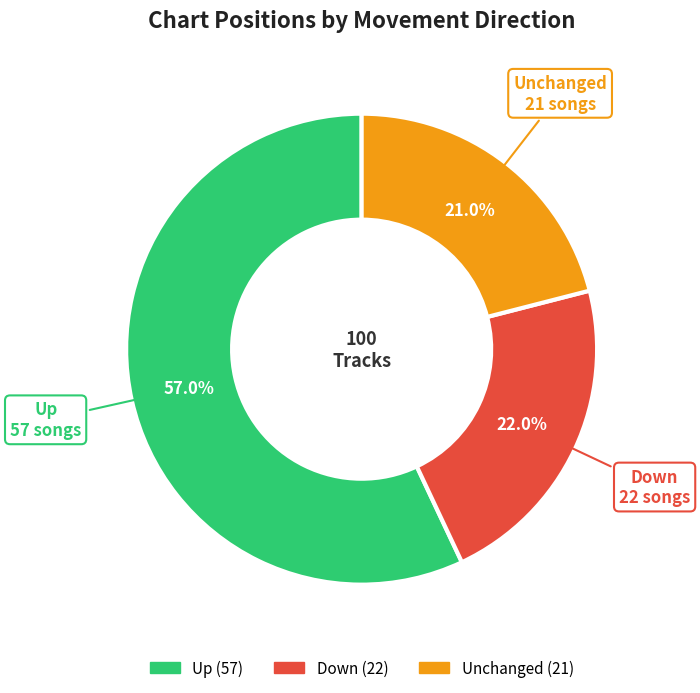

Rank the categories by value from lowest to highest.

Unchanged, Down, Up